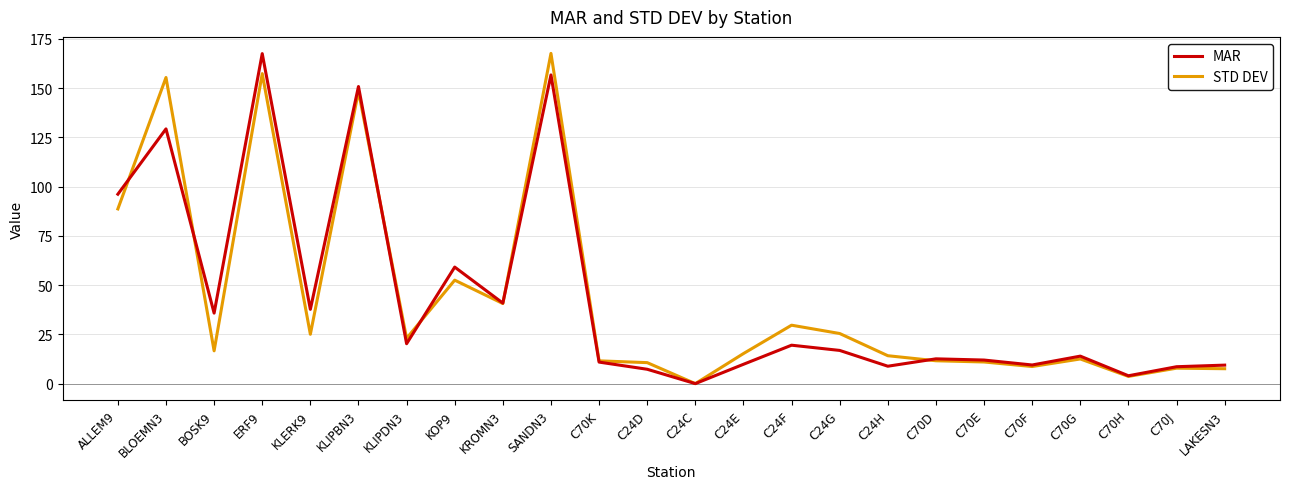

Which series changed the most between BOSK9 and ERF9?

STD DEV